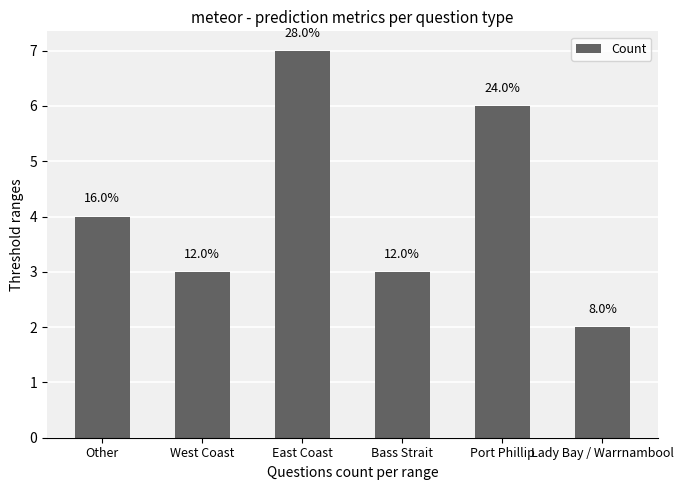

Rank the categories by value from highest to lowest.

East Coast, Port Phillip, Other, West Coast, Bass Strait, Lady Bay / Warrnambool